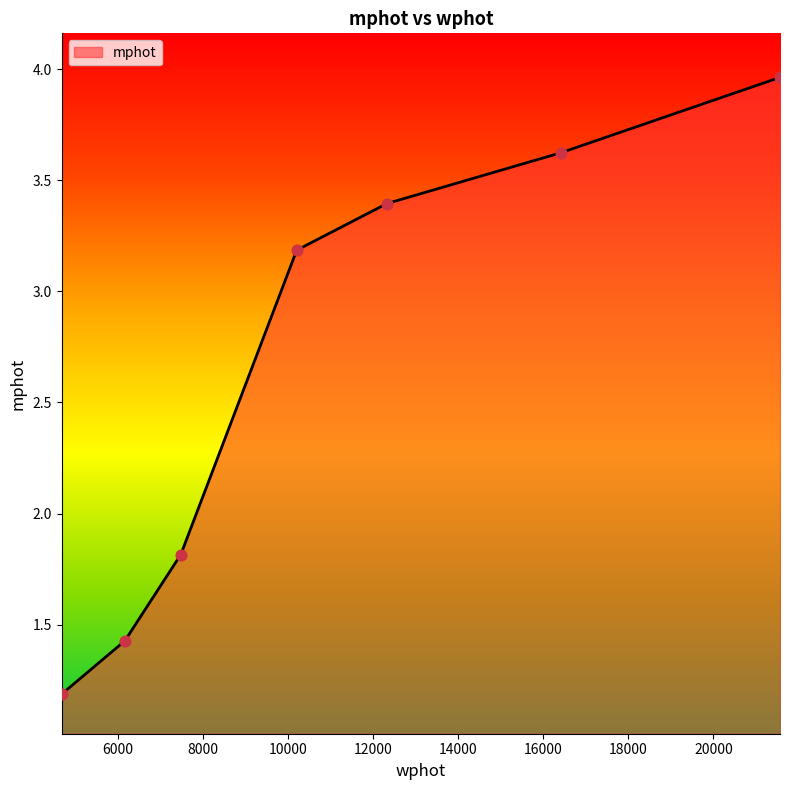

What is the minimum value shown in the chart?

1.2